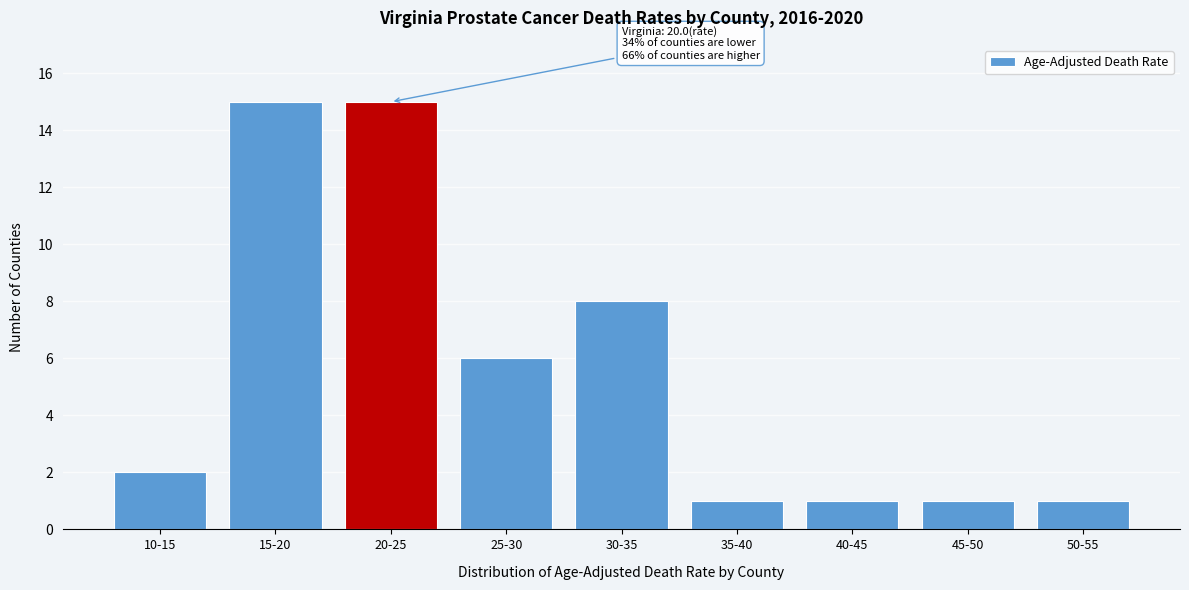

Reading left to right, transcribe all the data shown in this chart.

10-15=2	15-20=15	20-25=15	25-30=6	30-35=8	35-40=1	40-45=1	45-50=1	50-55=1